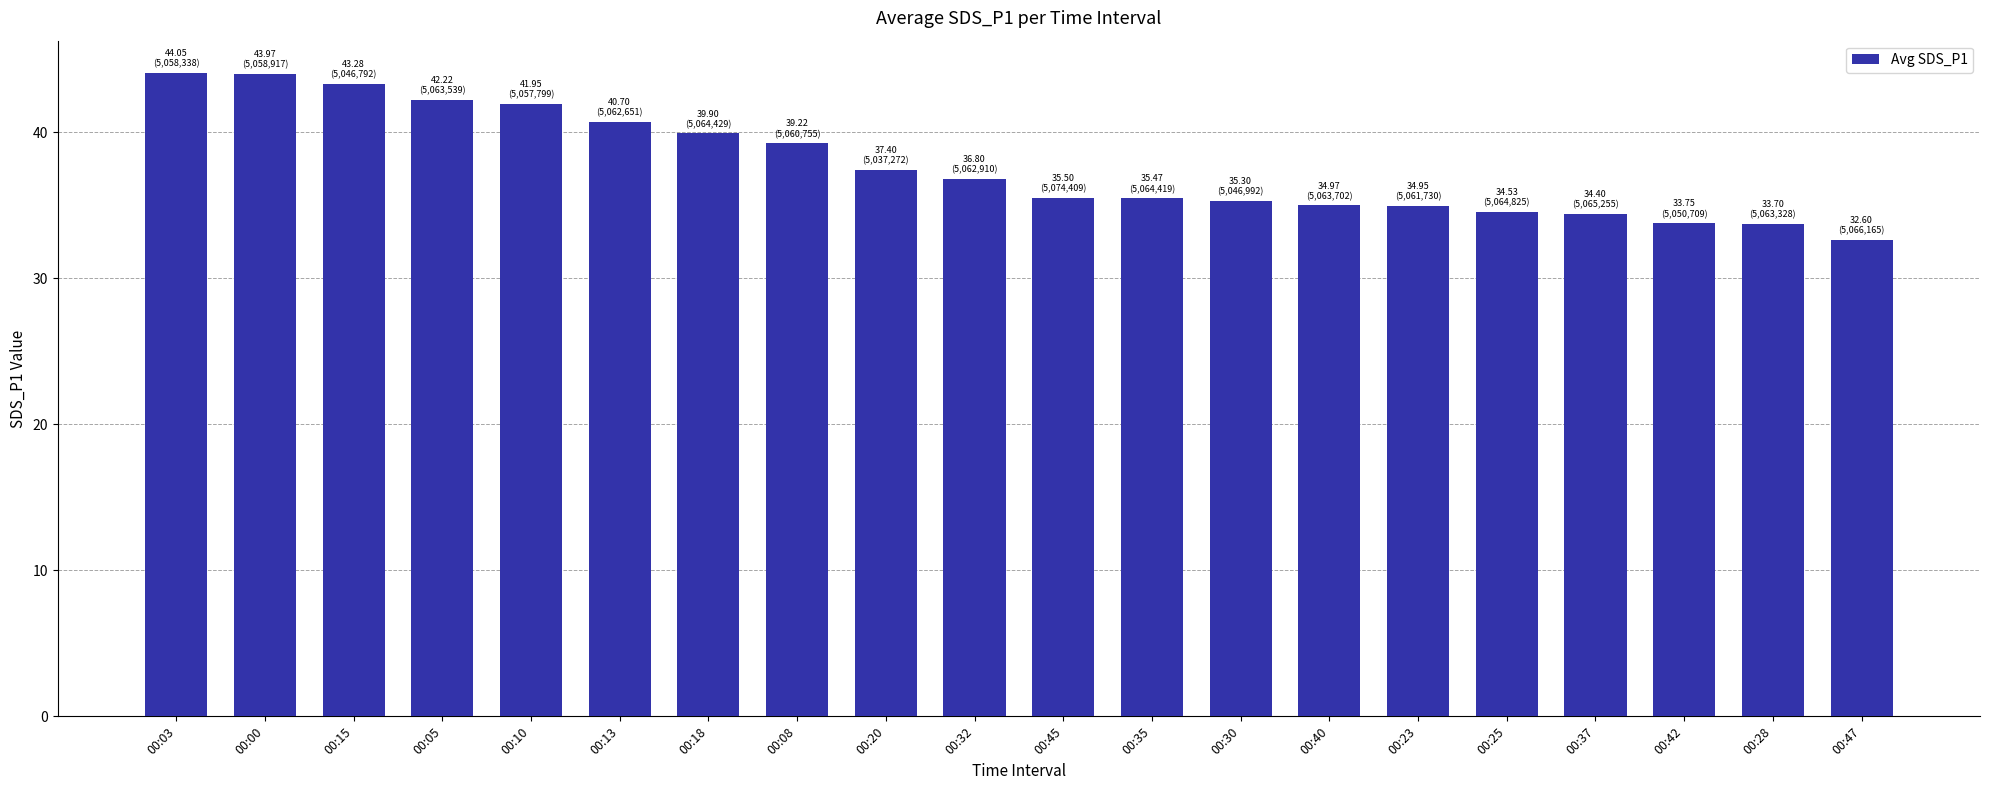

Approximately how many times larger is the value at 00:45 compared to 00:28?

1.1